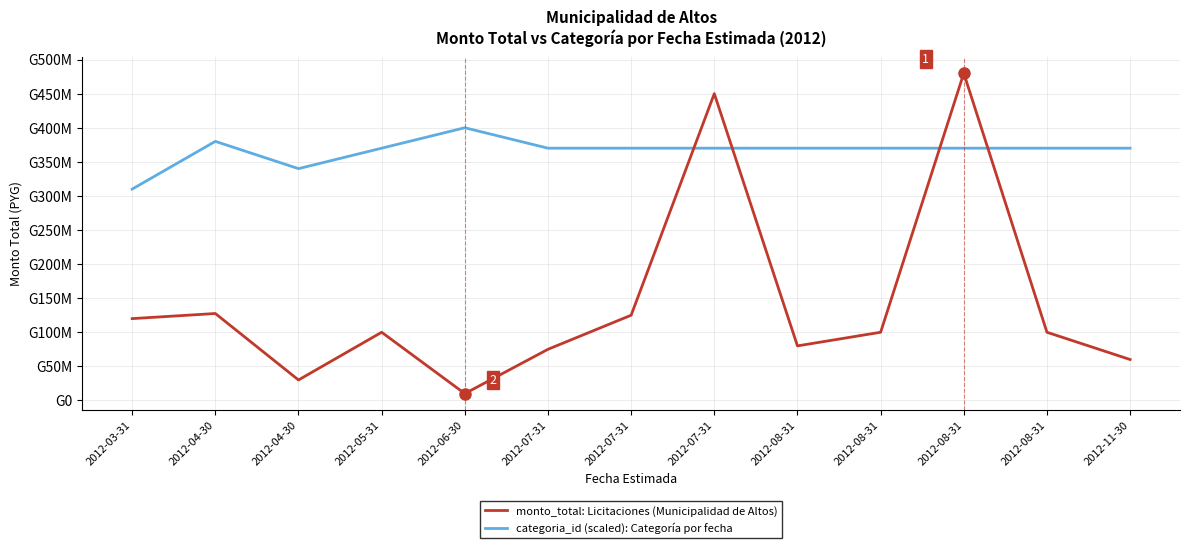

Is this an area chart (filled region under the line)?

No